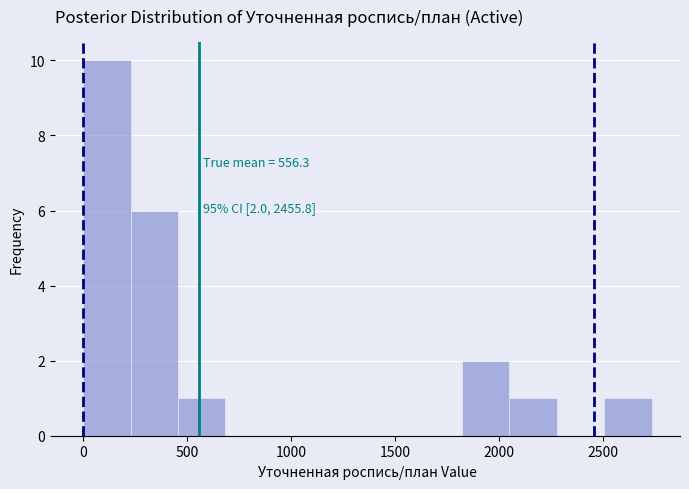

Over which range of the x-axis is the bar tallest?

0 to 250